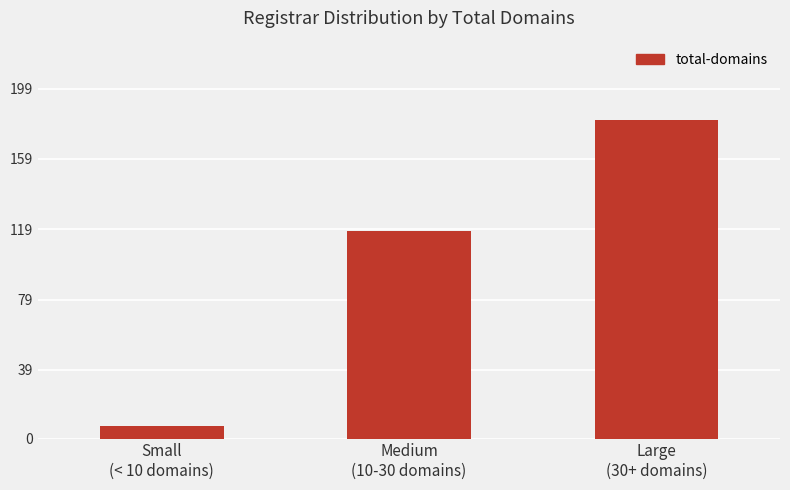

How many distinct data groups are displayed?

1